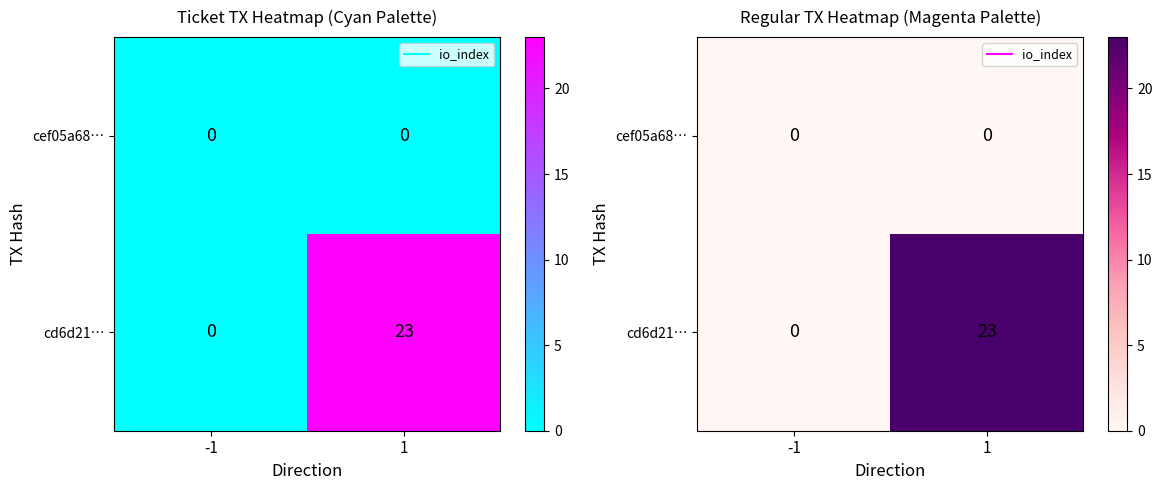

Is the value of cd6d21… at 1 greater than the value of cef05a68… at -1?

Yes